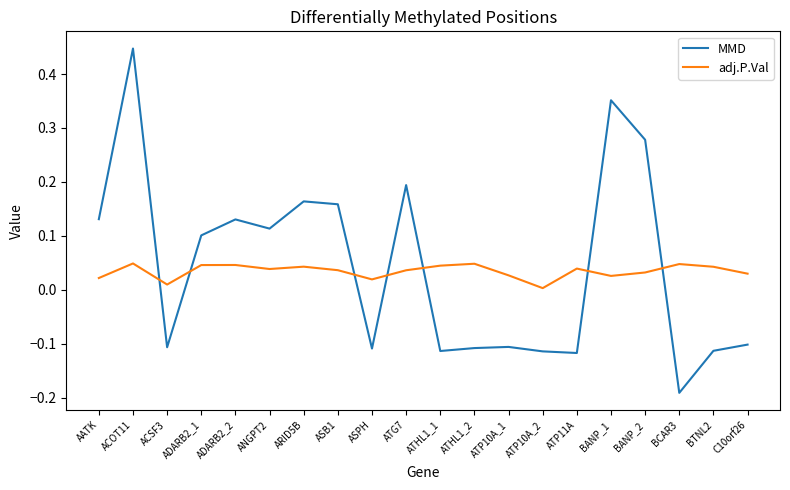

What is the difference between the maximum and minimum values in the MMD series?

0.6